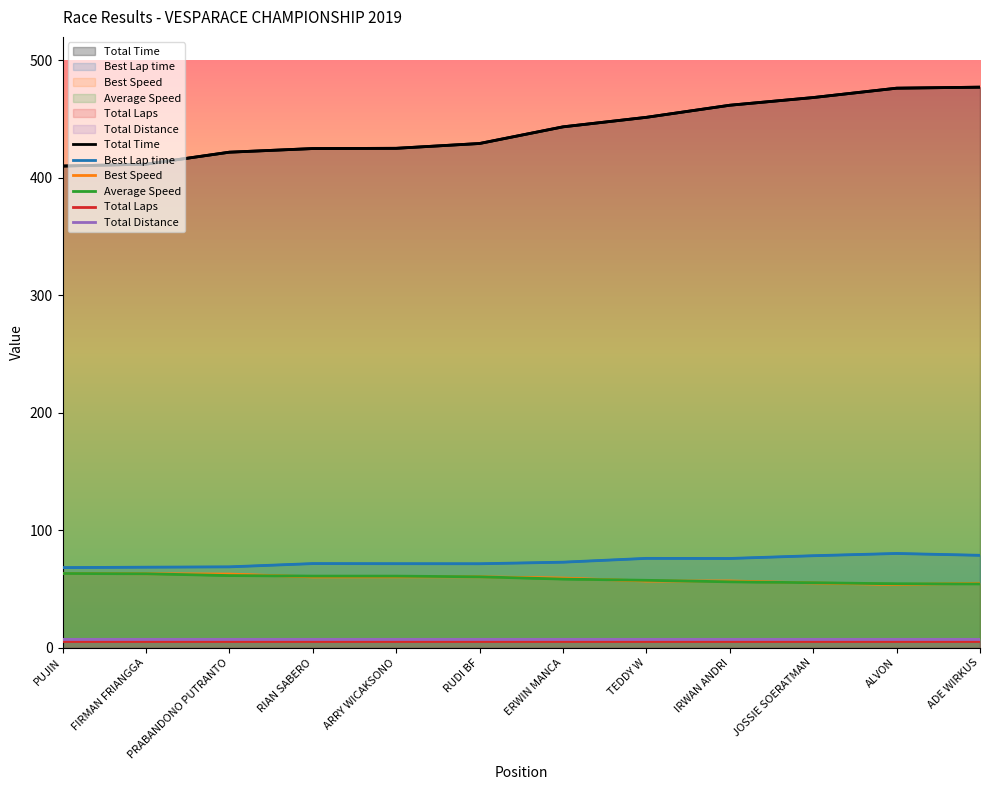

Reading left to right, transcribe all the data shown in this chart.

Total Time: 410.0	411.7	421.8	424.9	425.2	429.3	443.4	451.5	461.8	468.4	476.3	477.2
Best Lap time: 68.2	68.6	68.9	71.6	71.5	71.5	72.8	76.1	76.0	78.3	80.2	78.7
Best Speed: 63.3	63.0	62.7	60.3	60.4	60.4	59.3	56.8	56.8	55.1	53.8	54.9
Average Speed: 63.2	63.0	61.4	61.0	61.0	60.4	58.5	57.4	56.1	55.3	54.4	54.3